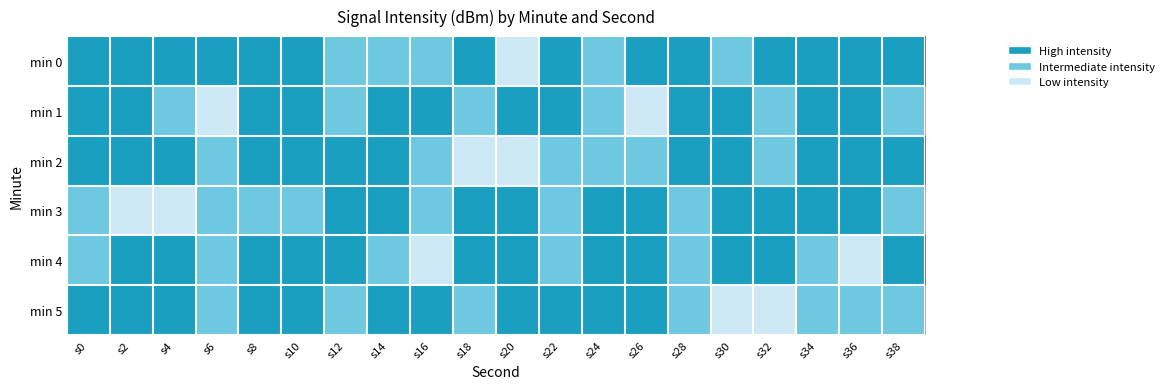

Reading left to right, list all the values displayed in this chart.

min 0: s0=-129.5	s2=-127.6	s4=-125.2	s6=-125.8	s8=-126.7	s10=-125.7	s12=-133.3	s14=-131.4	s16=-133.5	s18=-124.9	s20=-148.0	s22=-124.5	s24=-132.1	s26=-128.6	s28=-129.7	s30=-135.7	s32=-126.0	s34=-129.1	s36=-124.4	s38=-128.1
min 1: s0=-124.2	s2=-126.0	s4=-133.3	s6=-140.9	s8=-125.4	s10=-123.4	s12=-133.0	s14=-130.4	s16=-129.5	s18=-137.2	s20=-124.2	s22=-126.0	s24=-133.3	s26=-140.9	s28=-125.4	s30=-123.4	s32=-133.0	s34=-130.4	s36=-129.5	s38=-137.2
min 2: s0=-128.1	s2=-128.6	s4=-129.7	s6=-135.7	s8=-126.0	s10=-129.1	s12=-124.4	s14=-128.1	s16=-131.6	s18=-140.0	s20=-141.6	s22=-135.3	s24=-132.8	s26=-136.6	s28=-125.2	s30=-128.0	s32=-134.6	s34=-123.2	s36=-124.2	s38=-126.0
min 3: s0=-131.6	s2=-140.0	s4=-141.6	s6=-135.3	s8=-132.8	s10=-136.6	s12=-125.2	s14=-128.0	s16=-134.6	s18=-123.2	s20=-124.5	s22=-132.1	s24=-128.6	s26=-129.7	s28=-135.7	s30=-126.0	s32=-129.1	s34=-124.4	s36=-128.1	s38=-131.6
min 4: s0=-136.6	s2=-125.2	s4=-128.0	s6=-134.6	s8=-123.2	s10=-124.2	s12=-126.0	s14=-133.3	s16=-140.9	s18=-125.4	s20=-123.4	s22=-133.0	s24=-130.4	s26=-129.5	s28=-137.2	s30=-124.2	s32=-126.0	s34=-133.3	s36=-140.9	s38=-125.4
min 5: s0=-124.5	s2=-125.4	s4=-123.4	s6=-133.0	s8=-130.4	s10=-129.5	s12=-137.2	s14=-128.6	s16=-129.7	s18=-135.7	s20=-126.0	s22=-129.1	s24=-124.4	s26=-128.1	s28=-131.6	s30=-140.0	s32=-141.6	s34=-135.3	s36=-132.8	s38=-136.6